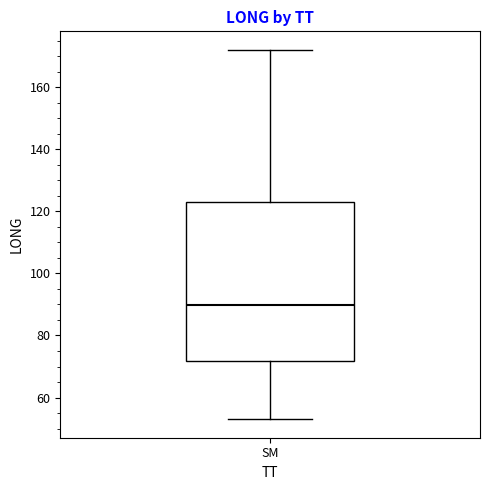

Read this box plot against the y-axis: the position of the median line, the range covered by the box, and the ends of both whiskers. The values are not printed on the chart, so give them approximately, as read against the axis.

median 90, box 72 to 124, whiskers 54 to 172